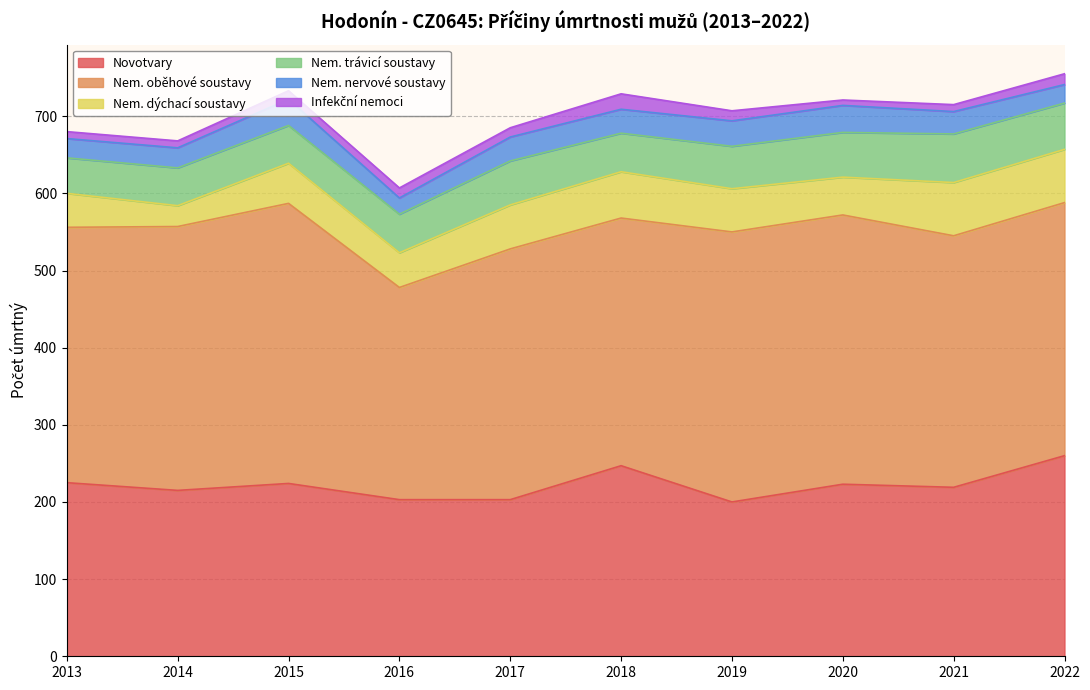

Reading left to right, list all the values displayed in this chart.

Novotvary: 2013=225	2014=215	2015=224	2016=203	2017=203	2018=247	2019=200	2020=223	2021=219	2022=260
Nem. oběhové soustavy: 2013=331	2014=342	2015=363	2016=275	2017=325	2018=321	2019=350	2020=349	2021=326	2022=328
Nem. dýchací soustavy: 2013=44	2014=27	2015=52	2016=45	2017=57	2018=60	2019=56	2020=49	2021=69	2022=69
Nem. trávicí soustavy: 2013=46	2014=49	2015=49	2016=50	2017=57	2018=50	2019=55	2020=58	2021=63	2022=60
Nem. nervové soustavy: 2013=25	2014=26	2015=34	2016=21	2017=31	2018=31	2019=33	2020=35	2021=29	2022=24
Infekční nemoci: 2013=9	2014=9	2015=11	2016=13	2017=12	2018=20	2019=13	2020=7	2021=9	2022=14